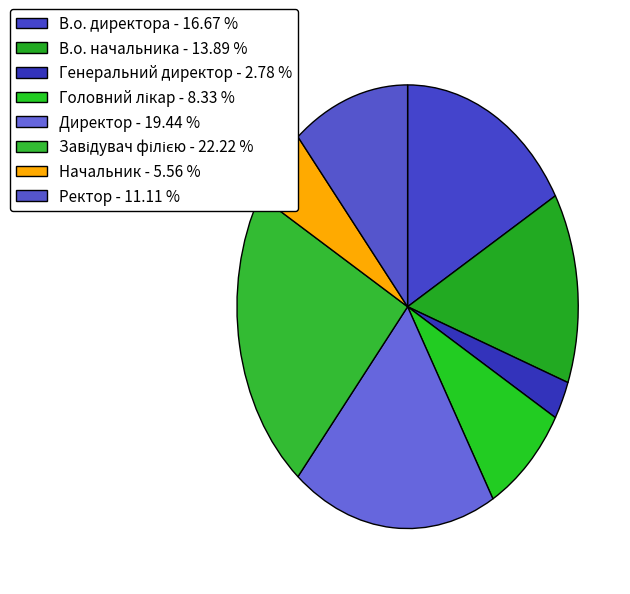

What is the change in value from В.о. директора to Начальник?

-4